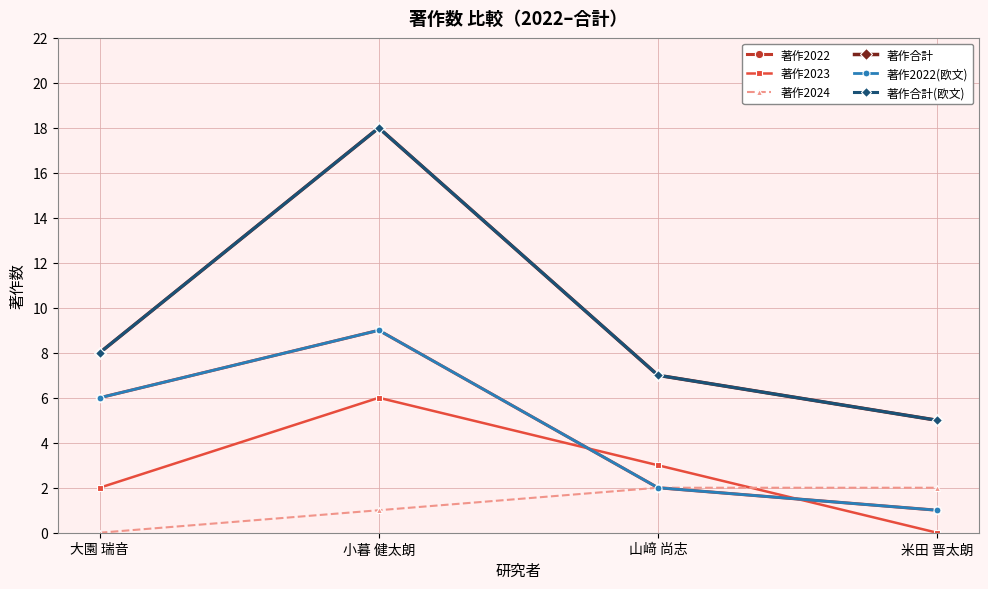

What is the difference between the 著作2022 values at 大園 瑞音 and 山﨑 尚志?

4